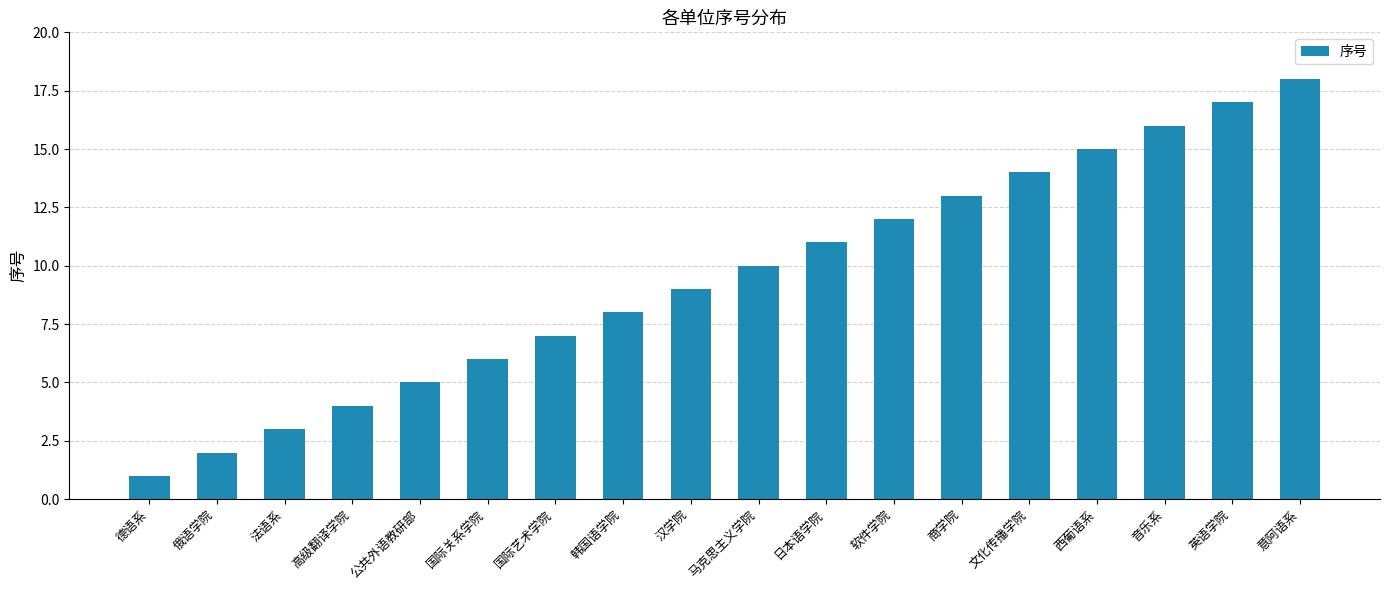

Rank the categories by value from highest to lowest.

意阿语系, 英语学院, 音乐系, 西葡语系, 文化传播学院, 商学院, 软件学院, 日本语学院, 马克思主义学院, 汉学院, 韩国语学院, 国际艺术学院, 国际关系学院, 公共外语教研部, 高级翻译学院, 法语系, 俄语学院, 德语系